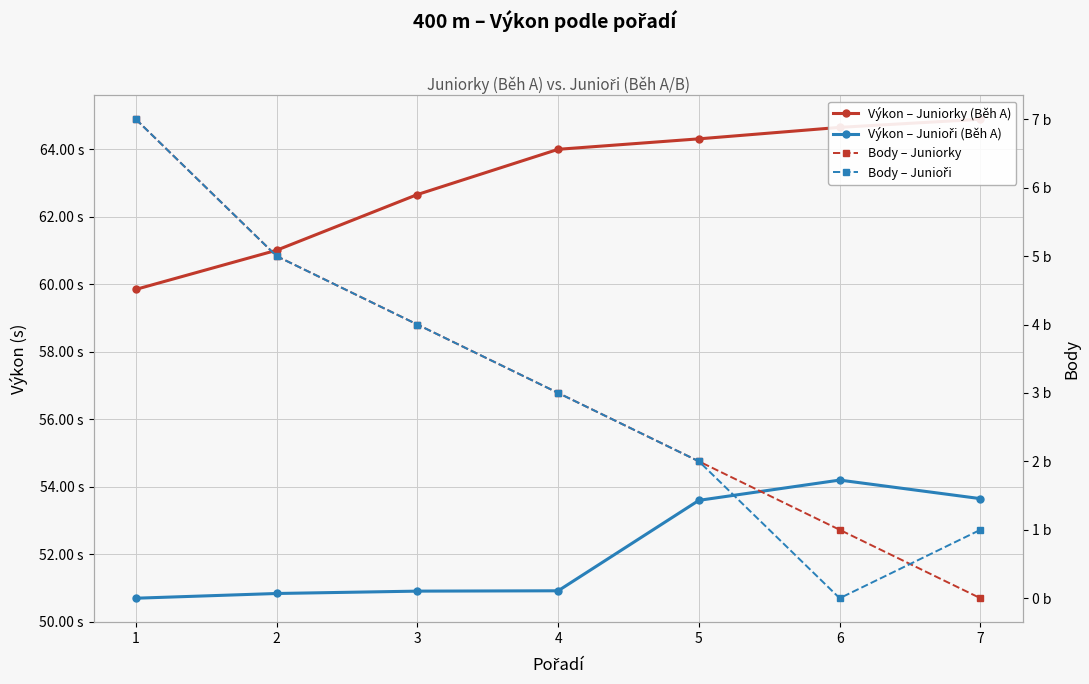

At which label does Výkon – Junioři (Běh A) reach its peak?

6